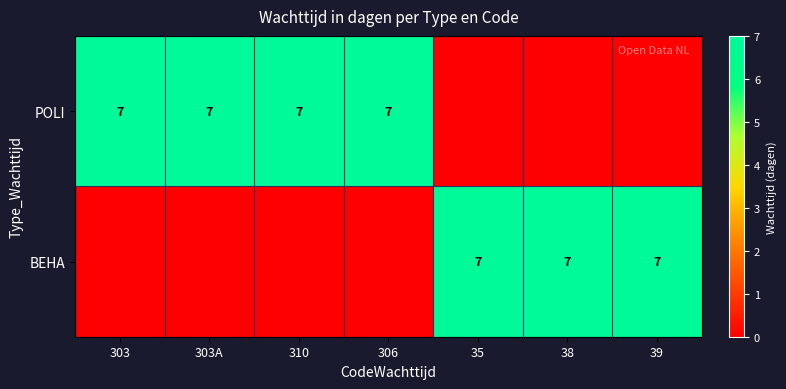

True or false: POLI has a value of 4 at 303.

False